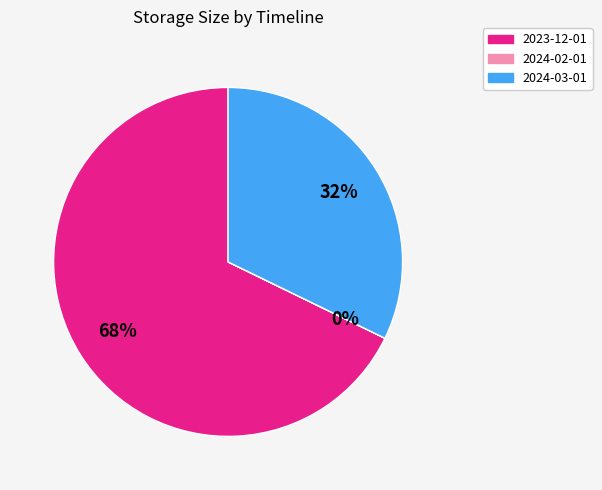

To the nearest percent, what is the difference between the largest and smallest slice percentages?

68%